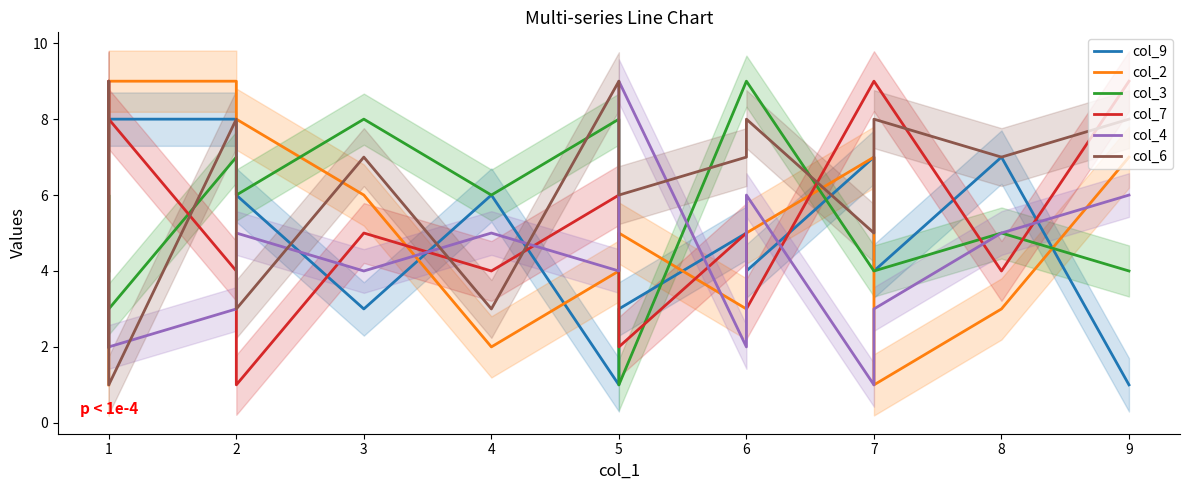

Is it true that col_2 equals 5 at 7?

False